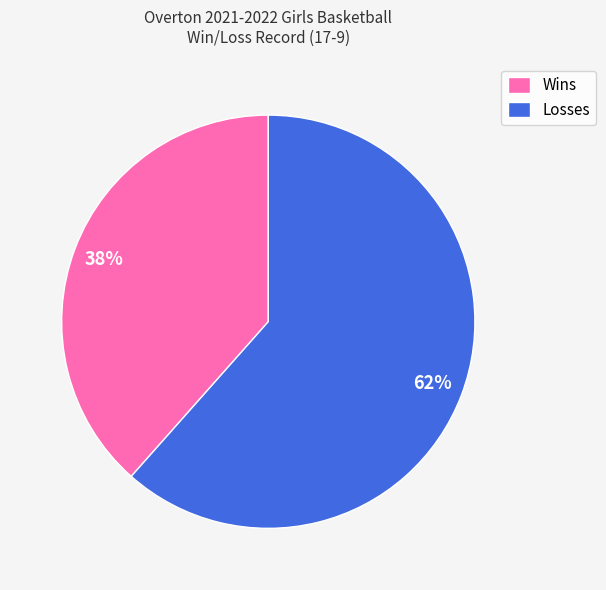

Which has a higher value, Losses or Wins?

Losses